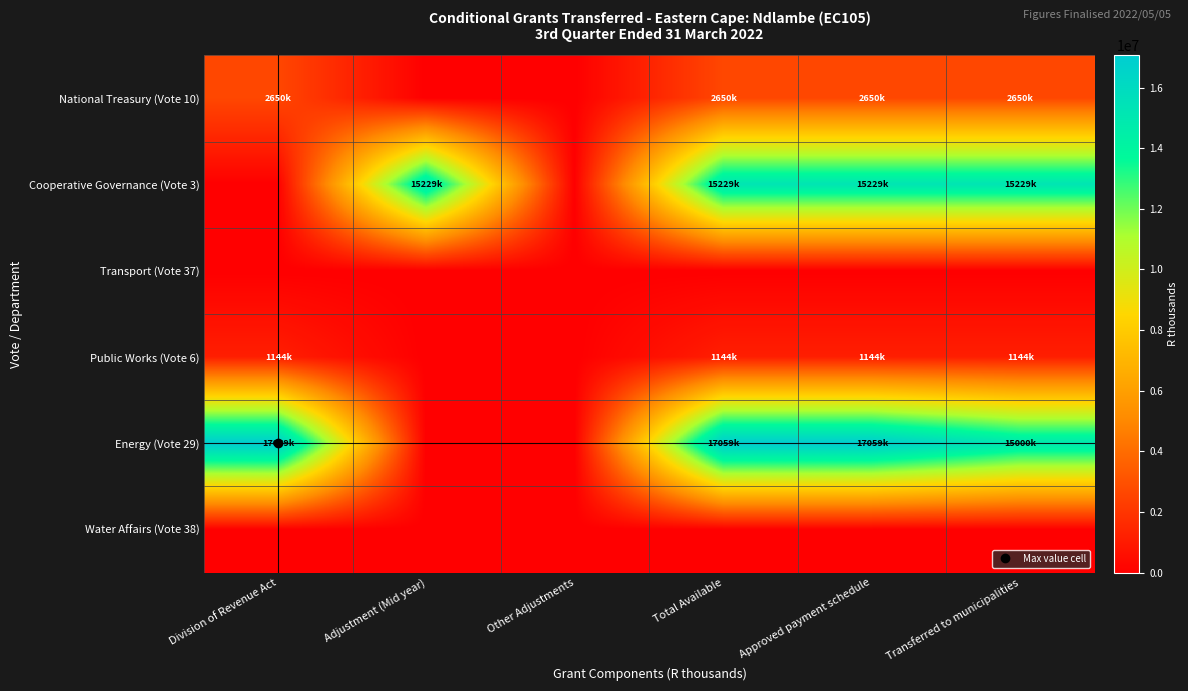

List the series in order of their peak value, lowest first.

Transport (Vote 37), Water Affairs (Vote 38), Public Works (Vote 6), National Treasury (Vote 10), Cooperative Governance (Vote 3), Energy (Vote 29)